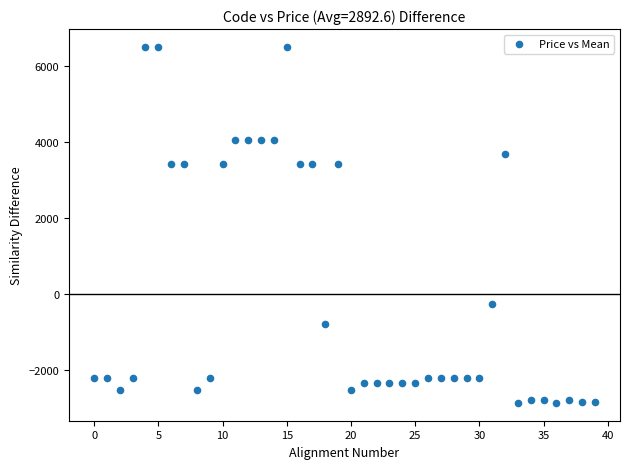

What is the range of Y values (max minus min)?

9352.0